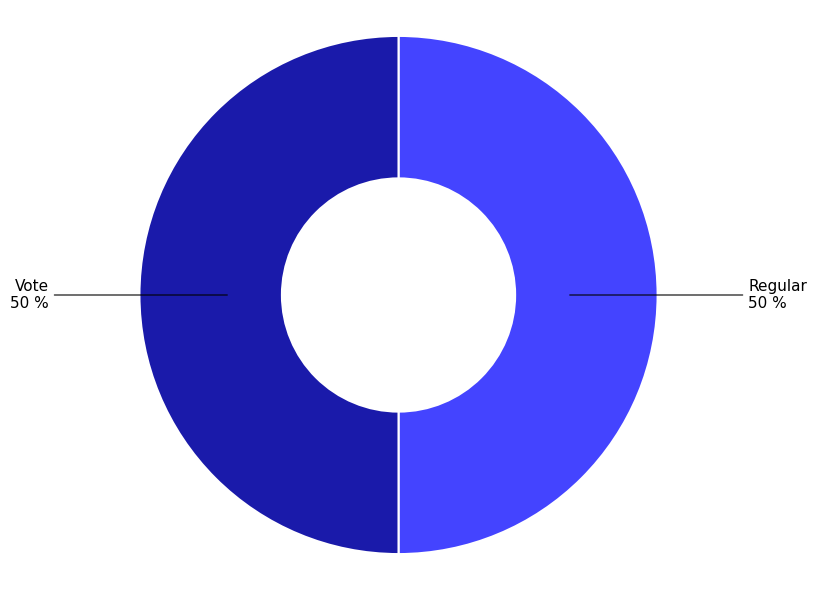

To the nearest percent, what percentage of the pie is Vote?

50%